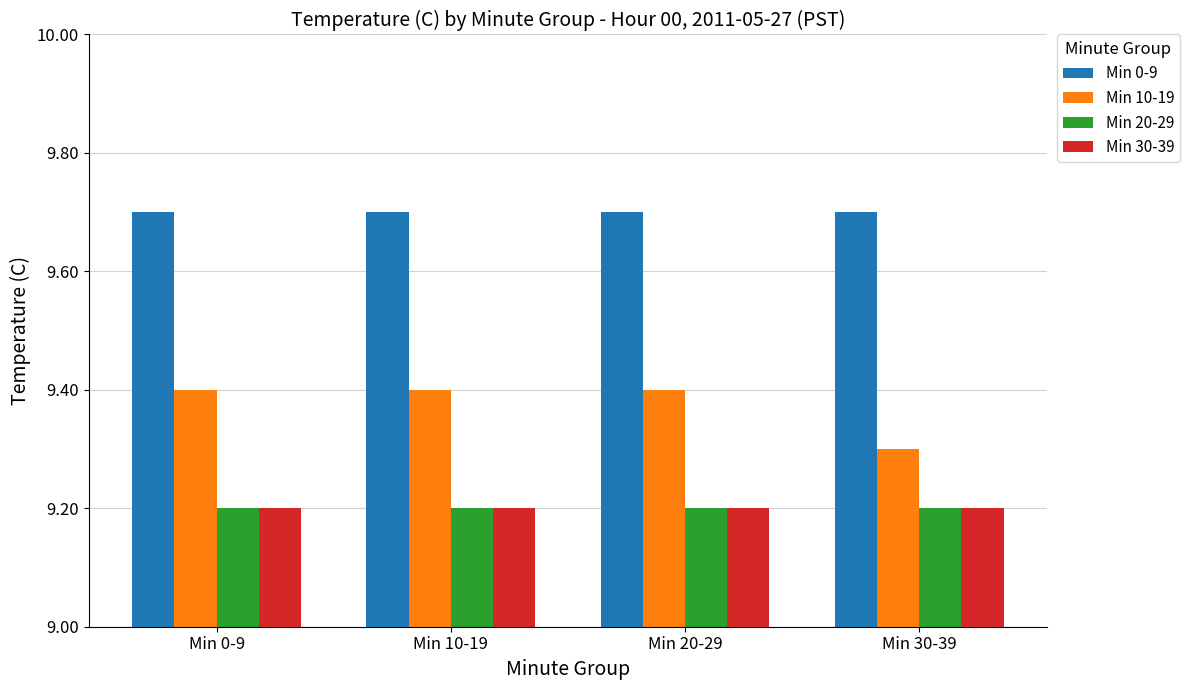

What is the difference between the second highest and minimum values in the Min 10-19 series?

0.1